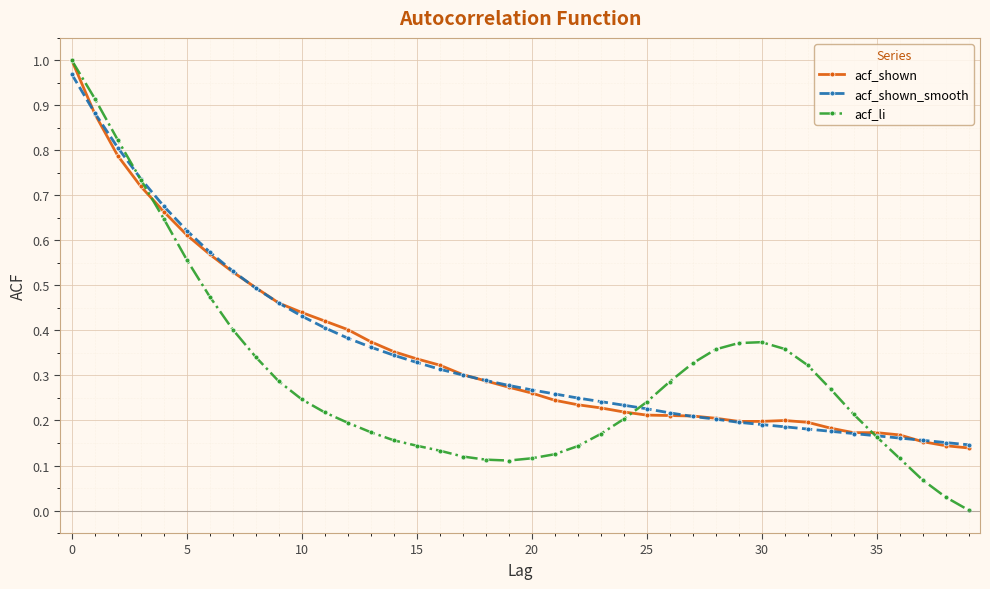

How many distinct data groups are displayed?

3